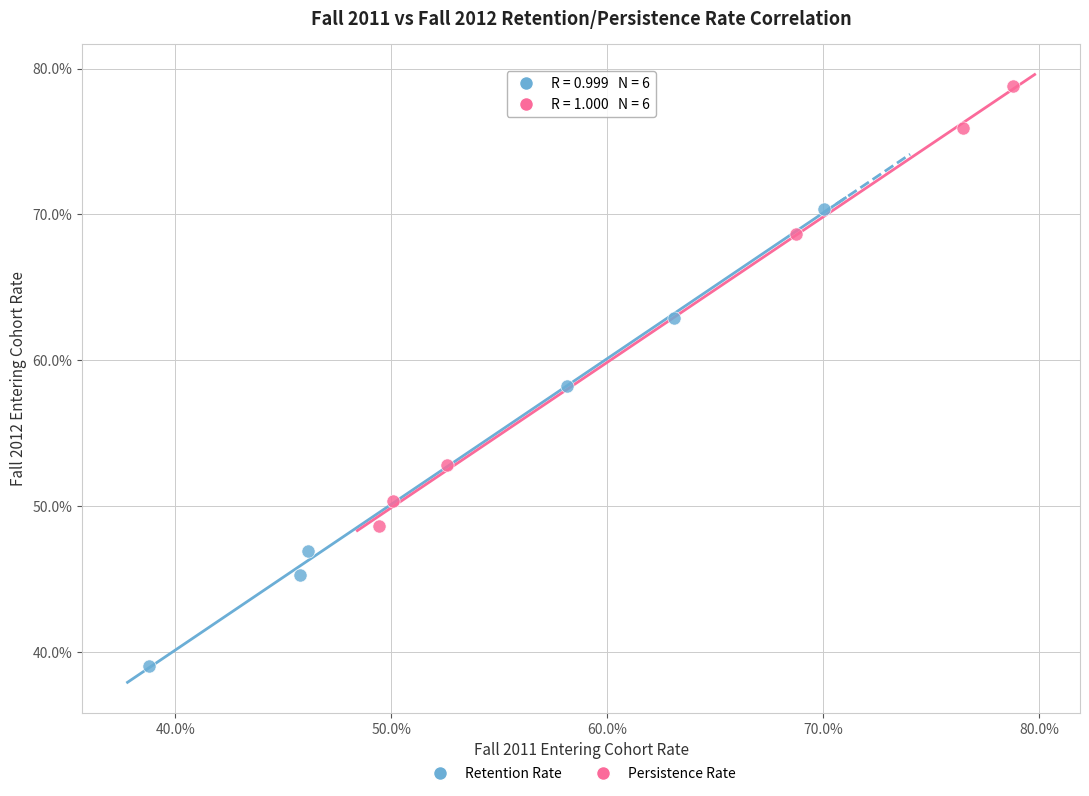

Which series reaches the minimum Y coordinate?

Retention Rate